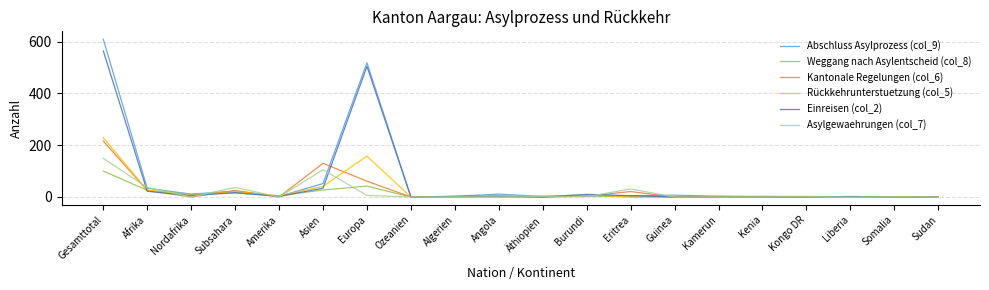

What is the maximum value for Asylgewaehrungen (col_7)?

149